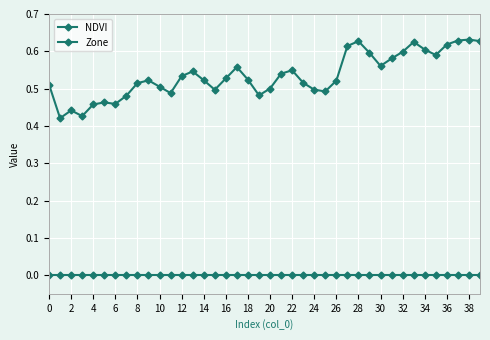

Which series has the largest total across all categories?

NDVI